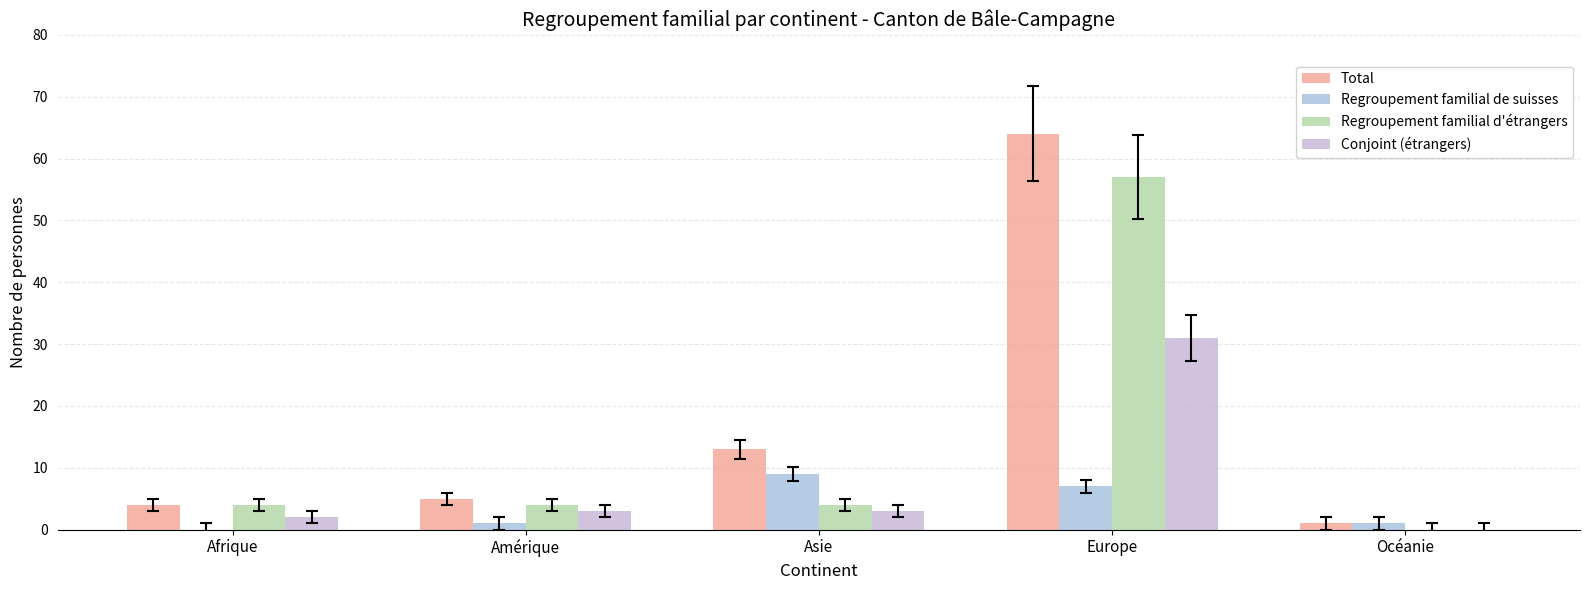

What is the difference between the maximum and minimum values in the Total series?

63